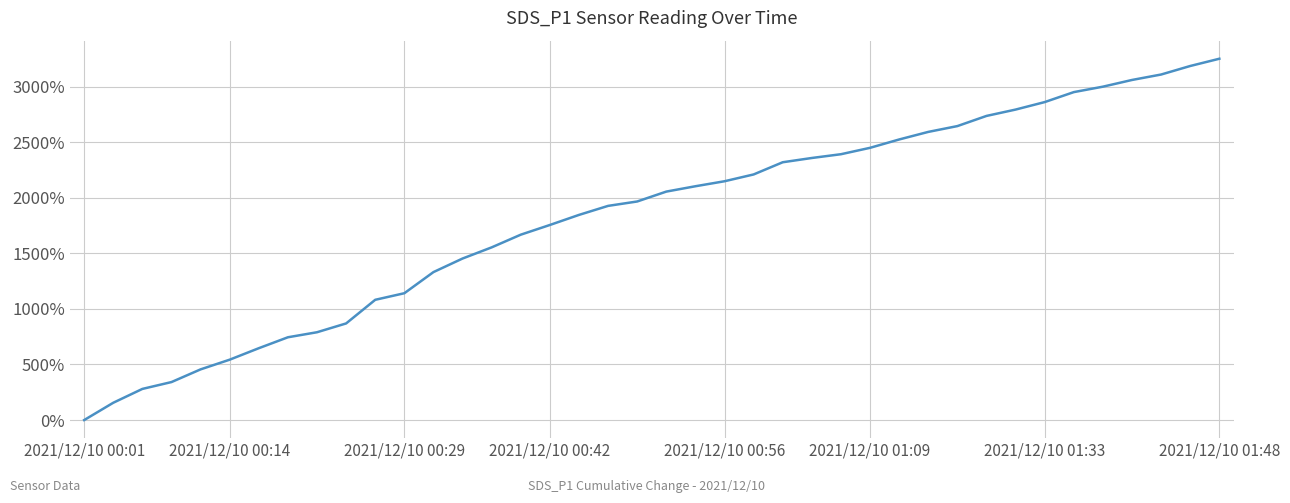

What is the greatest value displayed?

3250.3